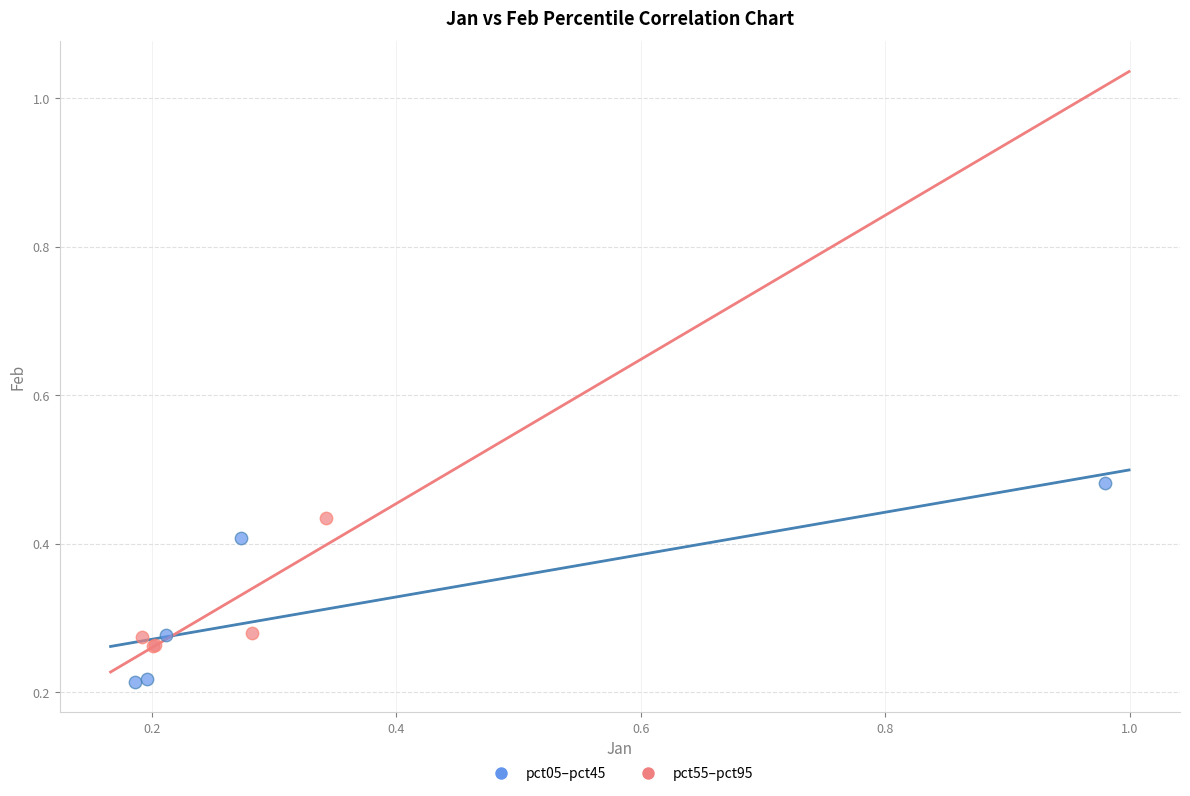

Which series reaches the maximum Y coordinate?

pct05–pct45